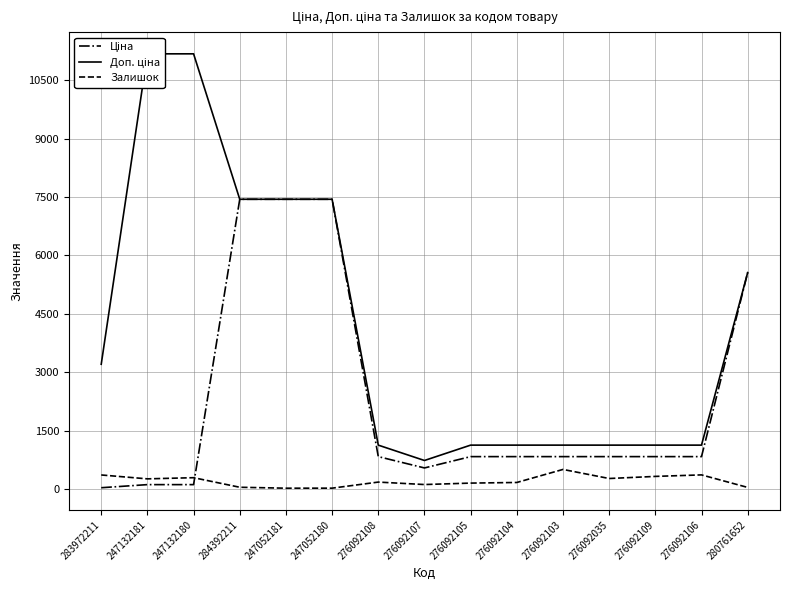

What position from the right is 276092103?

5